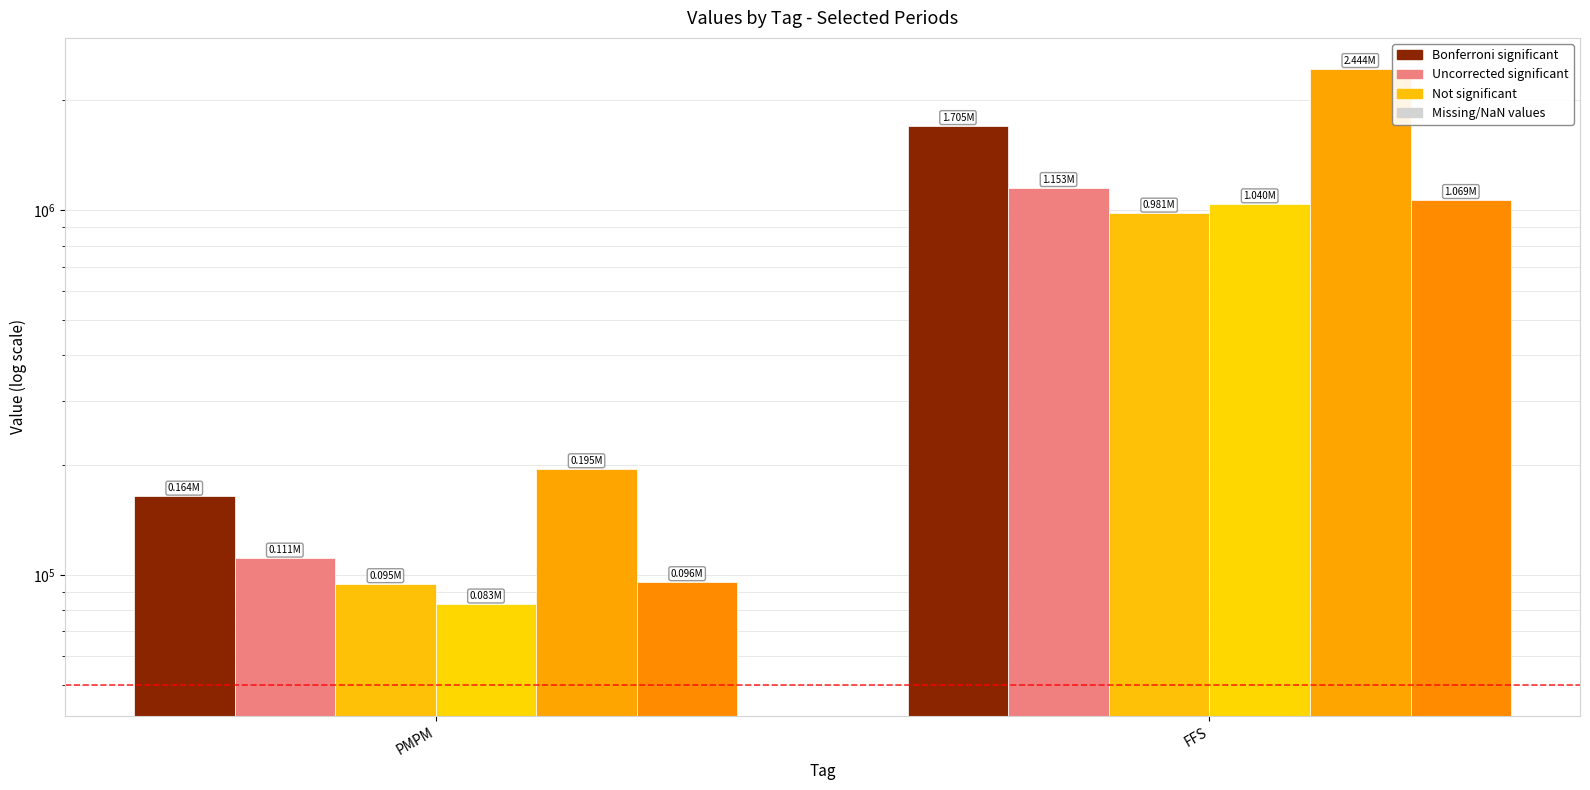

How many values in the col_6 (201609) series are below 981126?

1